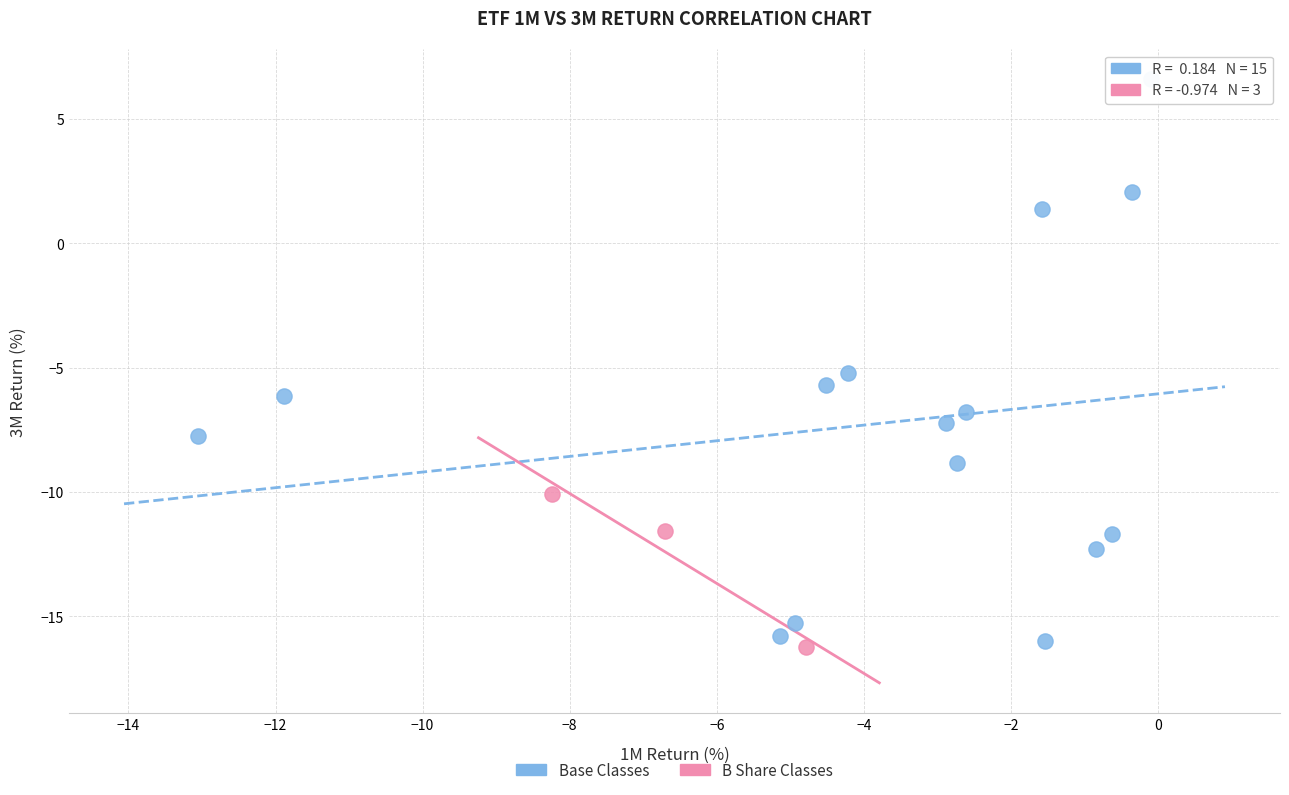

Which series reaches the minimum Y coordinate?

B Share Classes